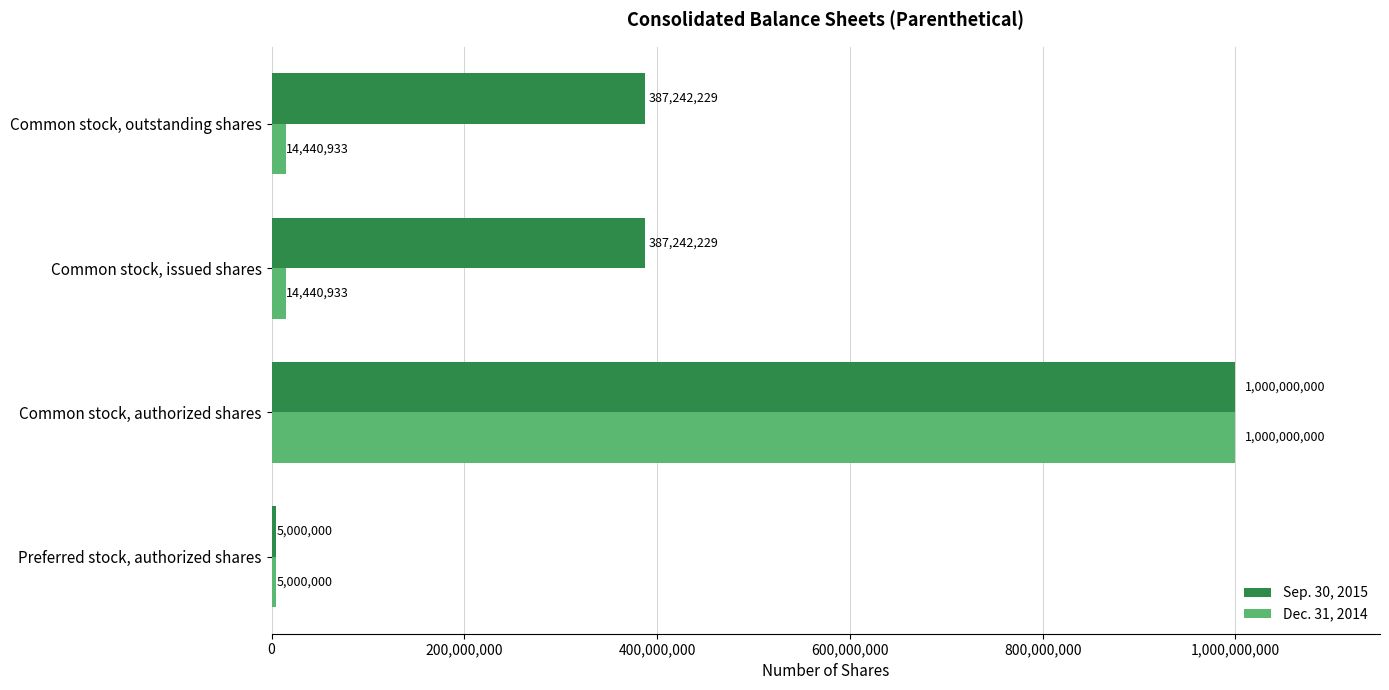

Which label corresponds to the largest value in the chart?

Common stock, authorized shares